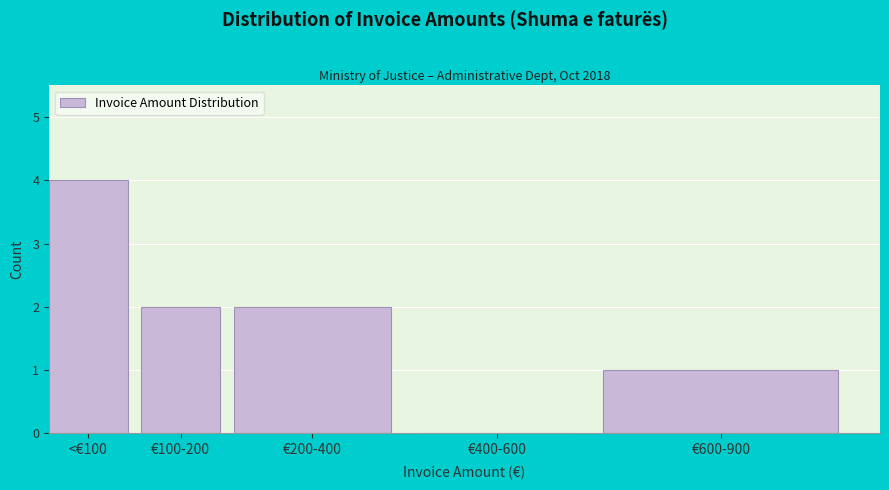

Reading left to right, transcribe all the data shown in this chart.

<€100=4	€100-200=2	€200-400=2	€400-600=0	€600-900=1